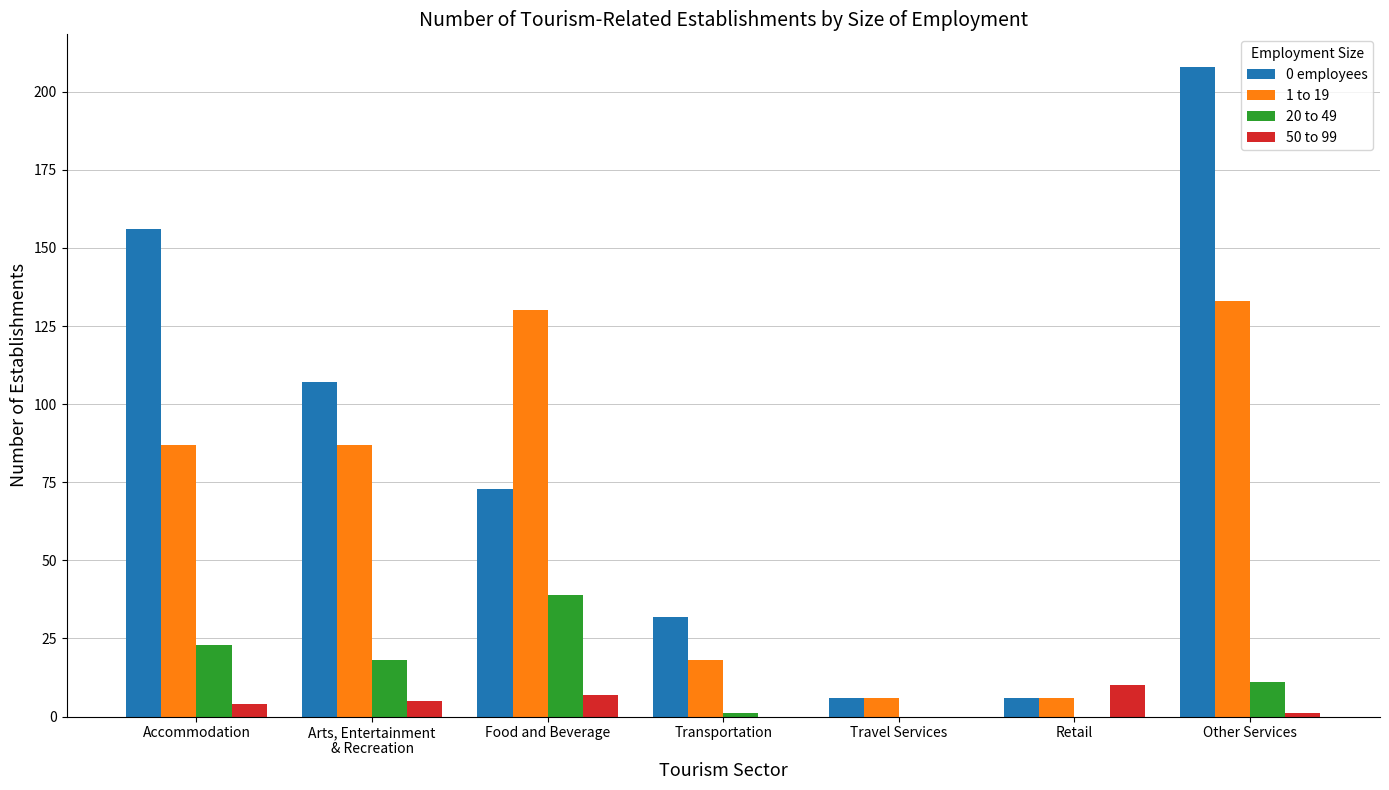

How many groups of bars are there?

7